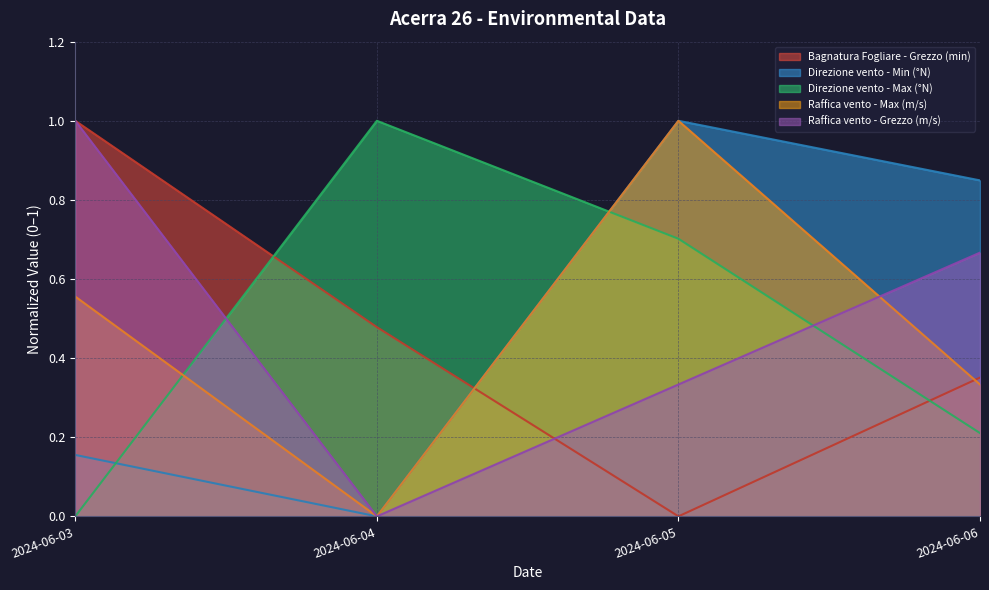

Which series ends up on top after the final intersection of Raffica vento - Grezzo (m/s) and Raffica vento - Max (m/s)?

Raffica vento - Grezzo (m/s)